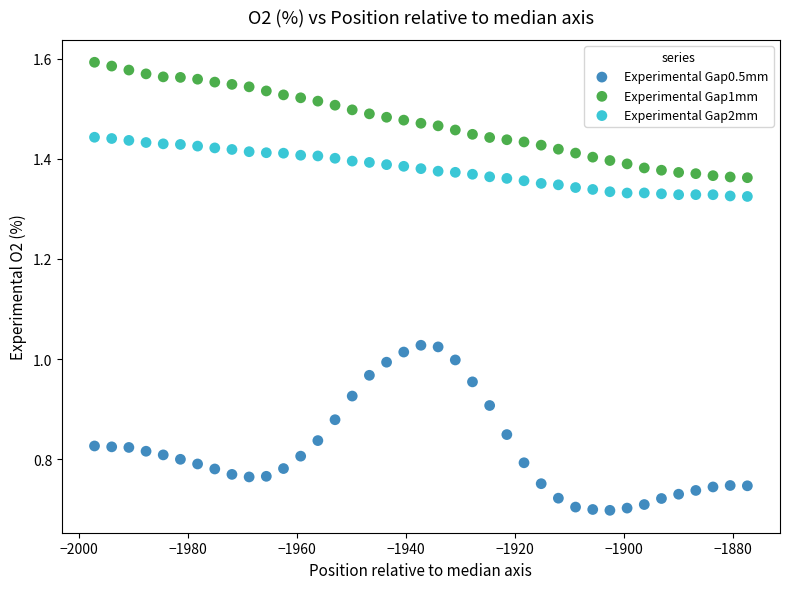

Across all data points, what is the range of X values (max minus min)?

119.7